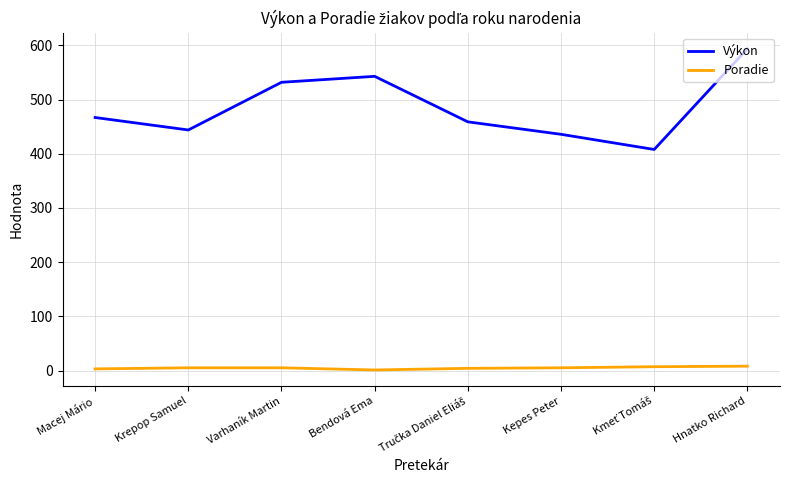

In Výkon, how many points are higher than both neighbors (excluding endpoints)?

1